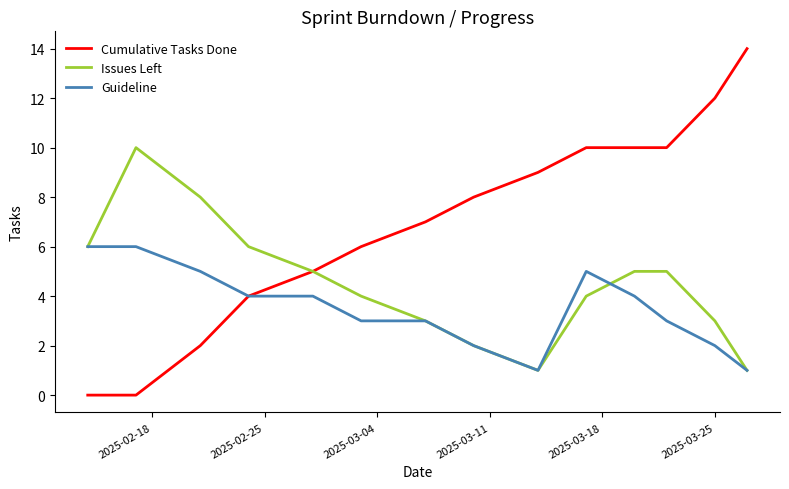

Which series has the largest total across all categories?

Cumulative Tasks Done